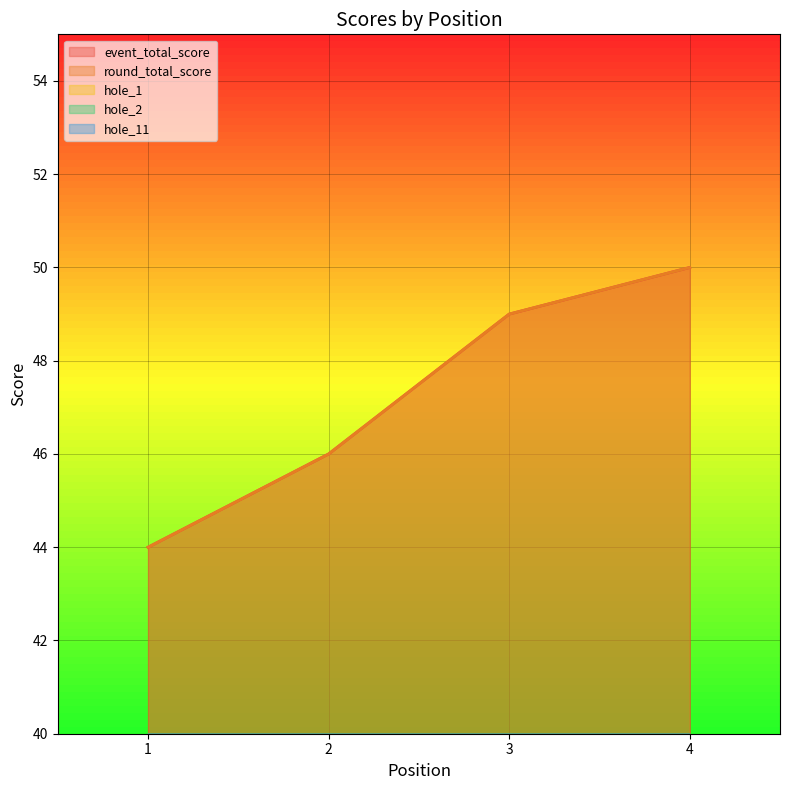

At which label is hole_1 closest to 2?

2